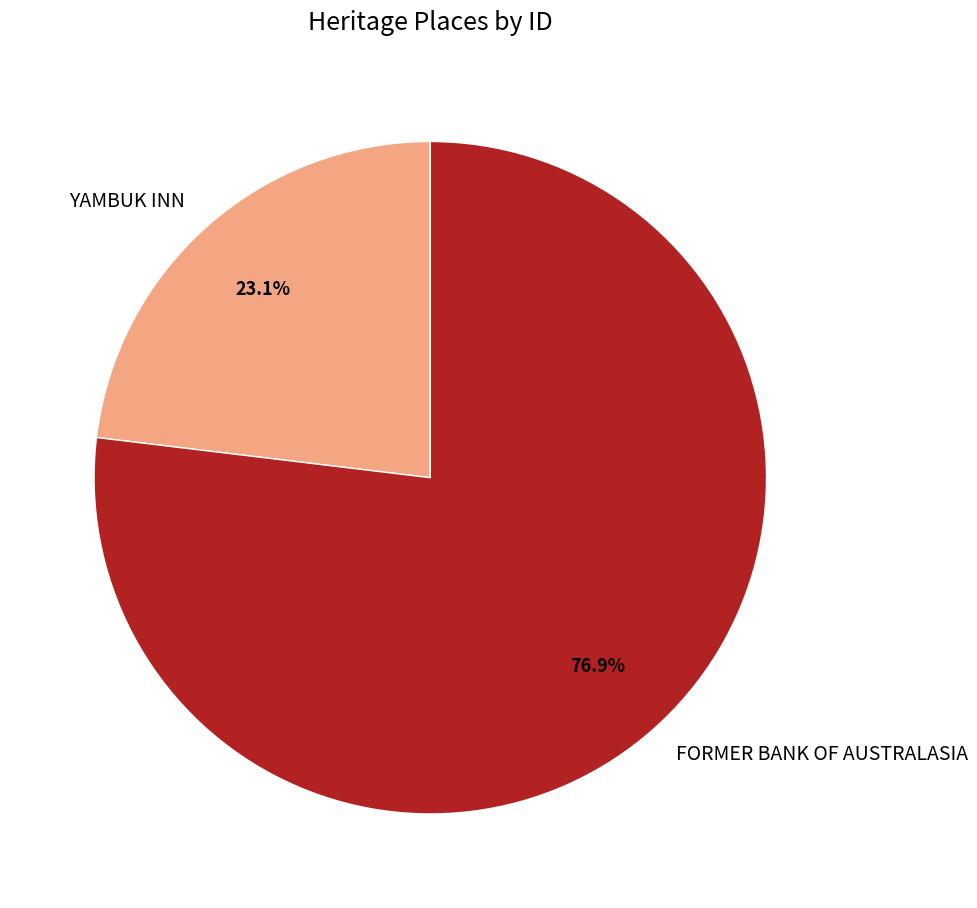

Is there a majority slice in this chart?

Yes